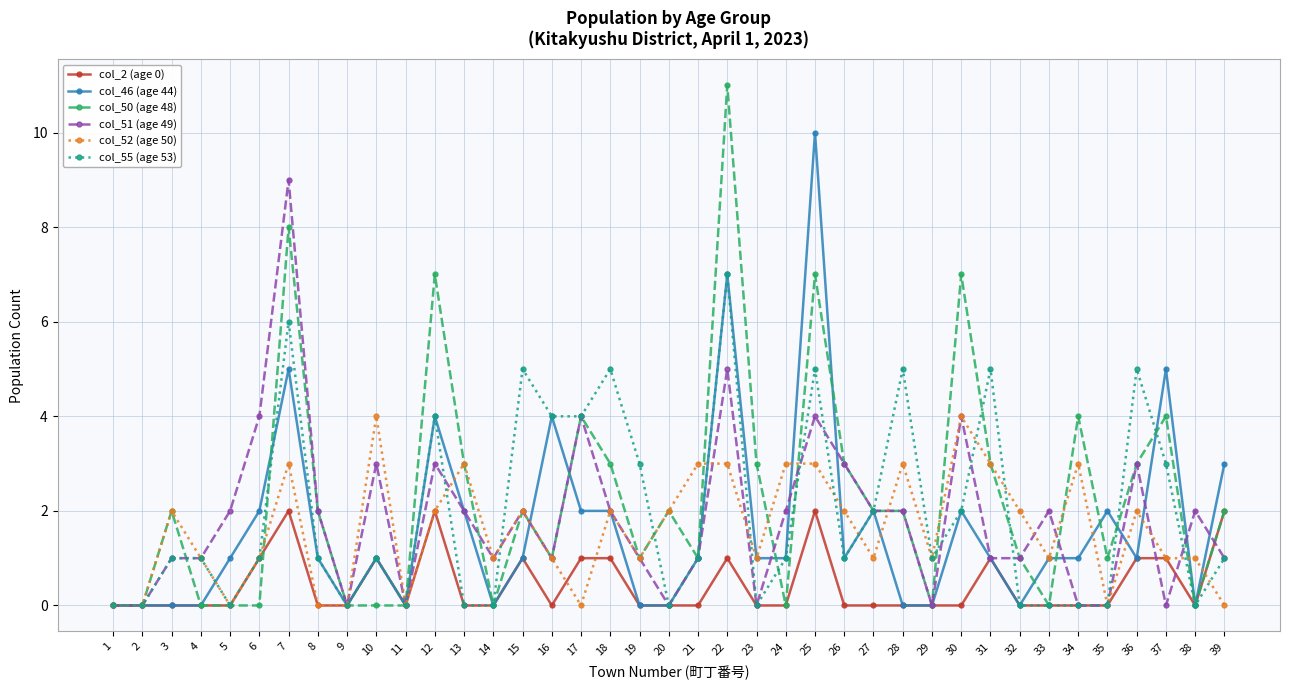

Which series has the widest spread of values?

col_50 (age 48)